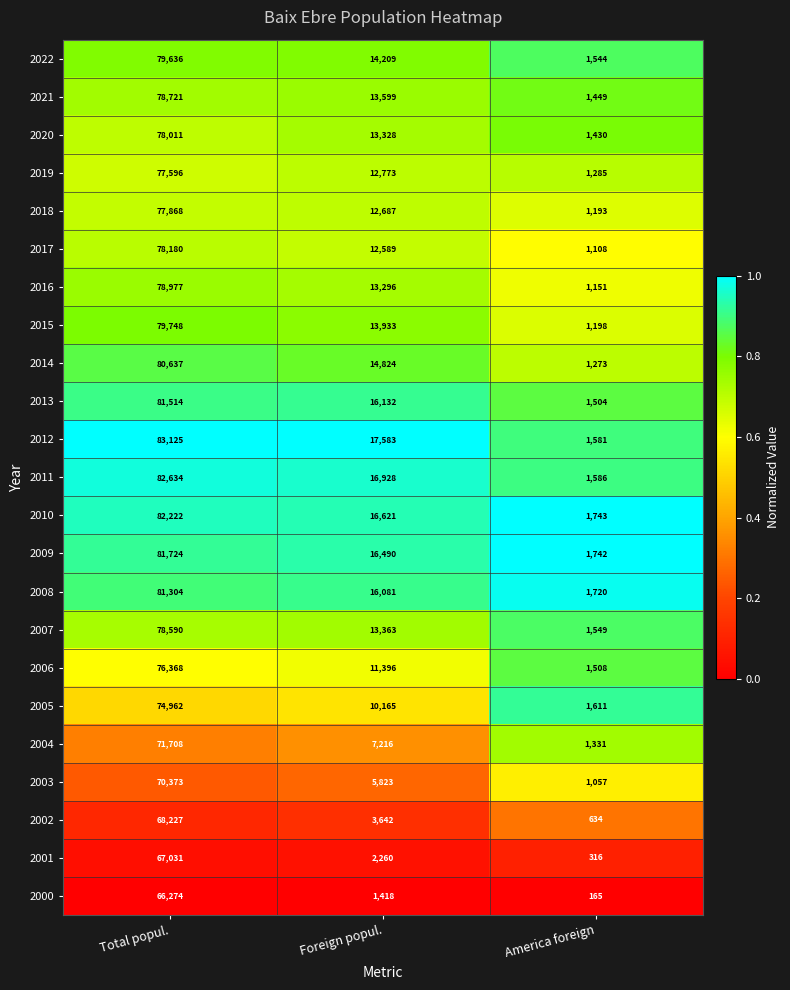

Which series has the largest range (max minus min)?

2012